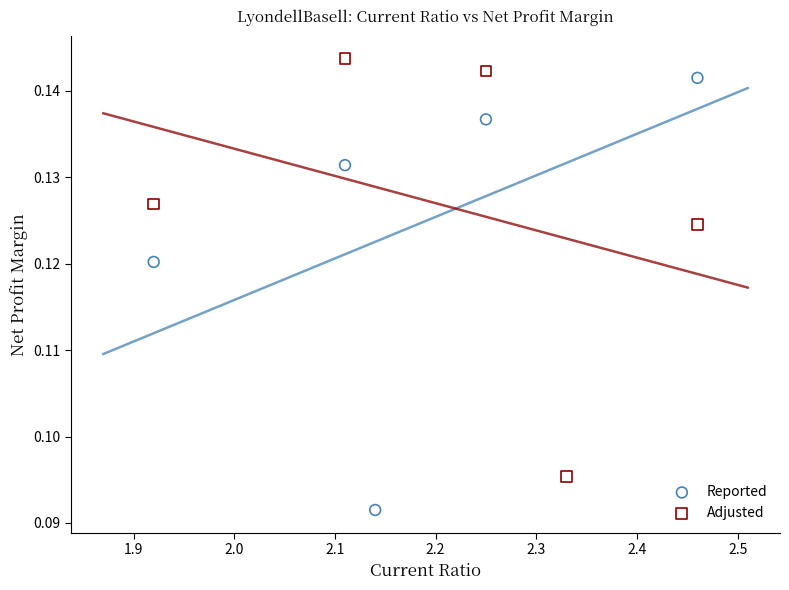

What are all the series names shown in the legend?

Reported, Adjusted